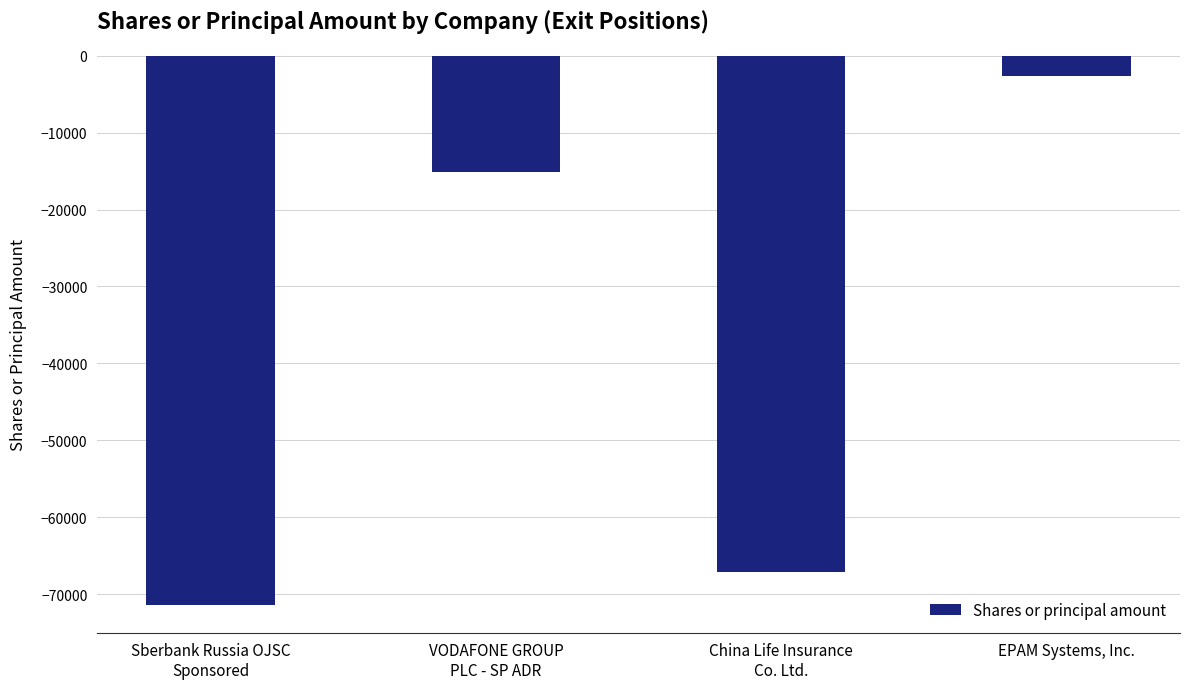

What is the difference between the values at Sberbank Russia OJSC
Sponsored and China Life Insurance
Co. Ltd.?

4274